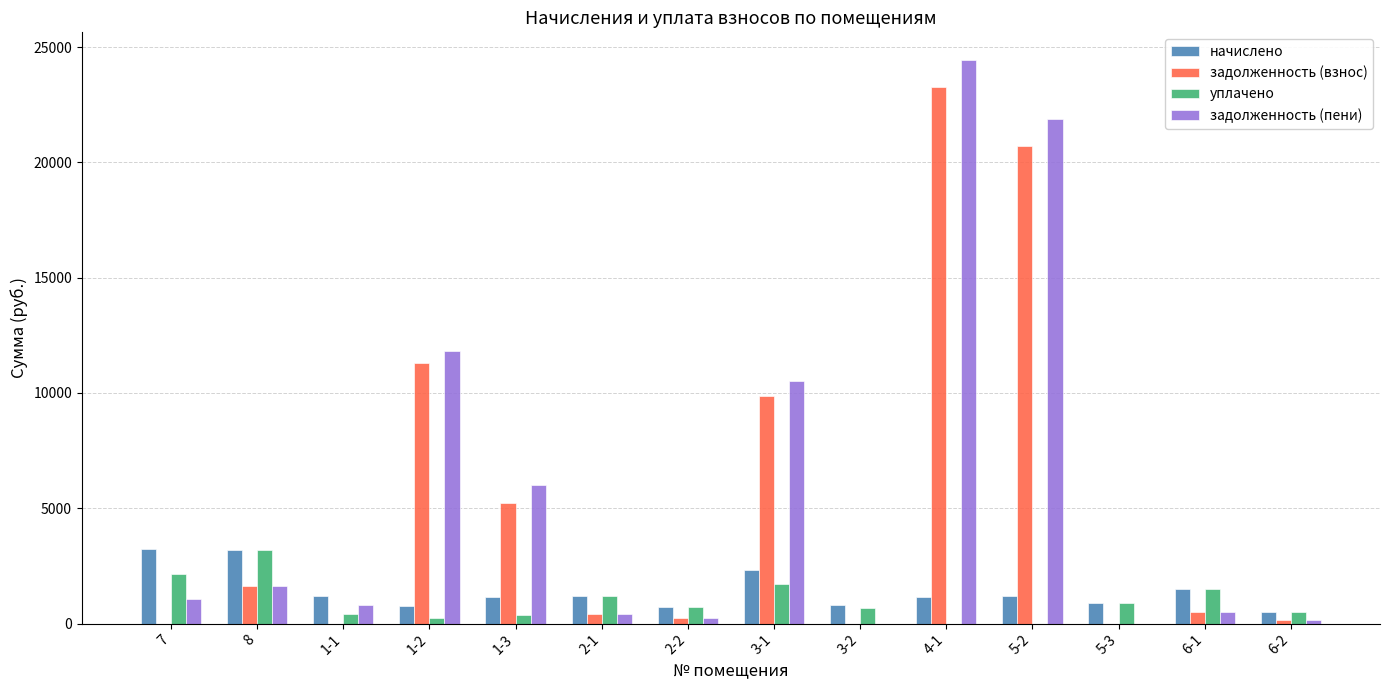

Which category has the highest value across all series?

4-1